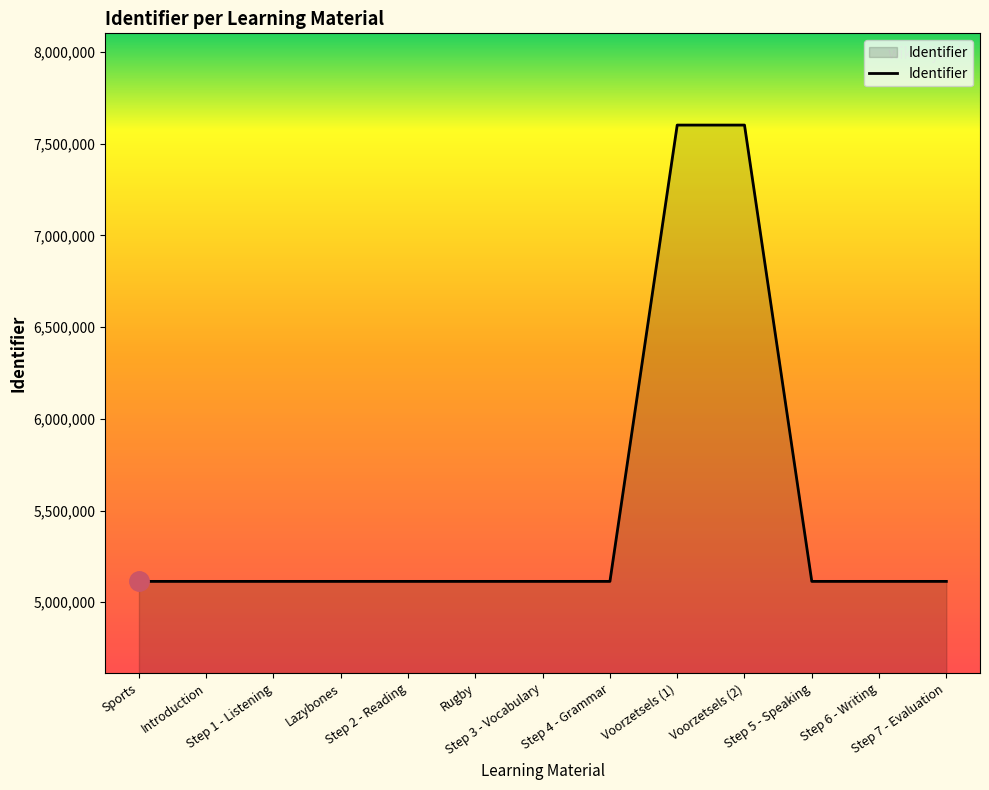

What is the minimum value shown in the chart?

5113701